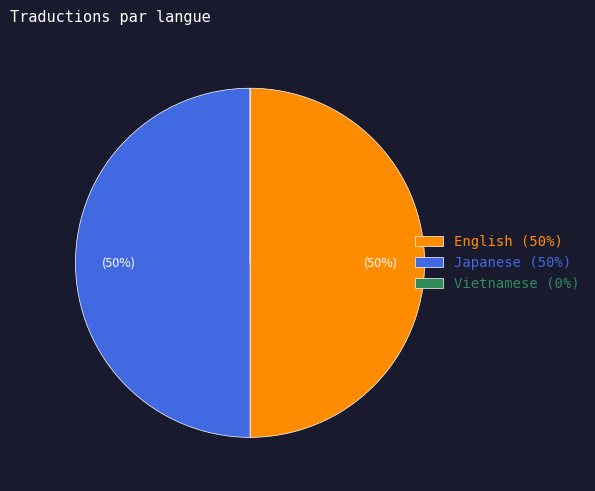

What is the ratio of the value at English (50%) to the value at Japanese (50%)?

1.0